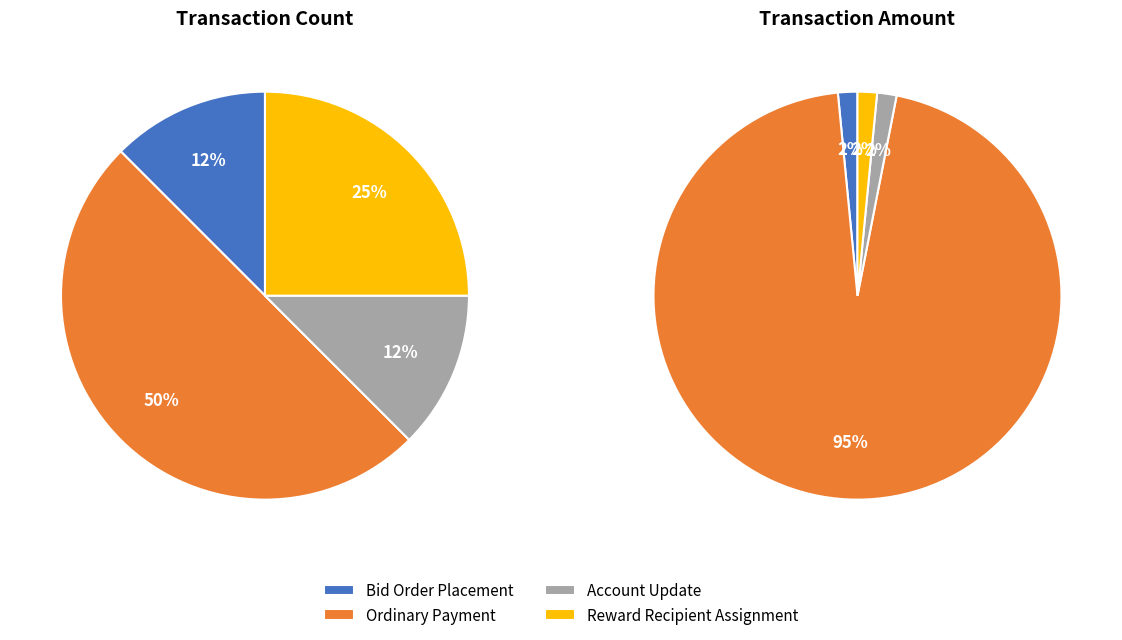

What percentage is NOT represented by Ordinary Payment?

50.0%